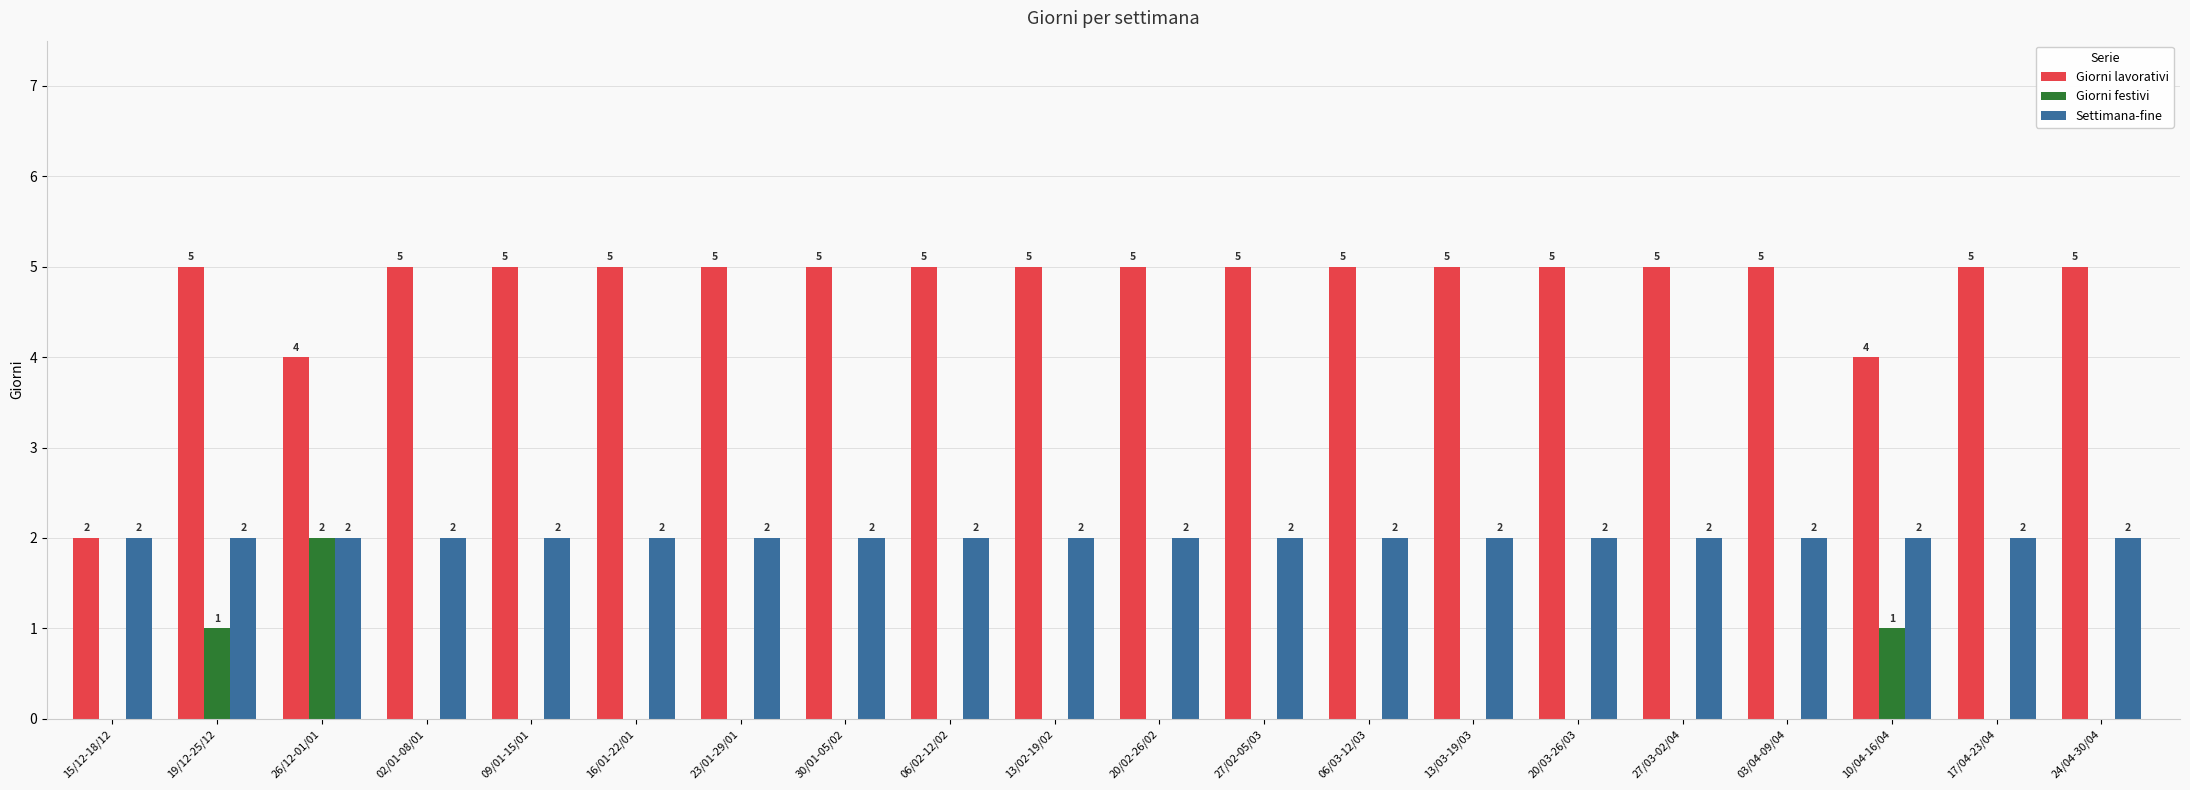

True or false: Giorni lavorativi has a value of 7 at 20/02-26/02.

False